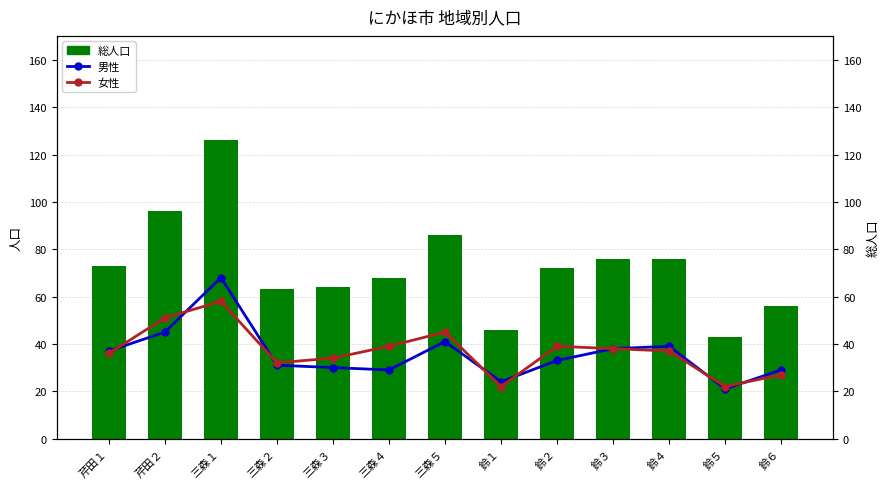

Between 芹田２ and 鈴１, which is larger?

芹田２